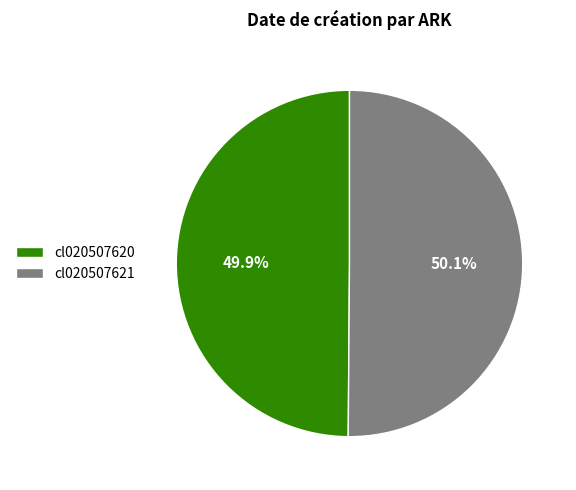

To the nearest percent, what portion does cl020507620 represent?

50%